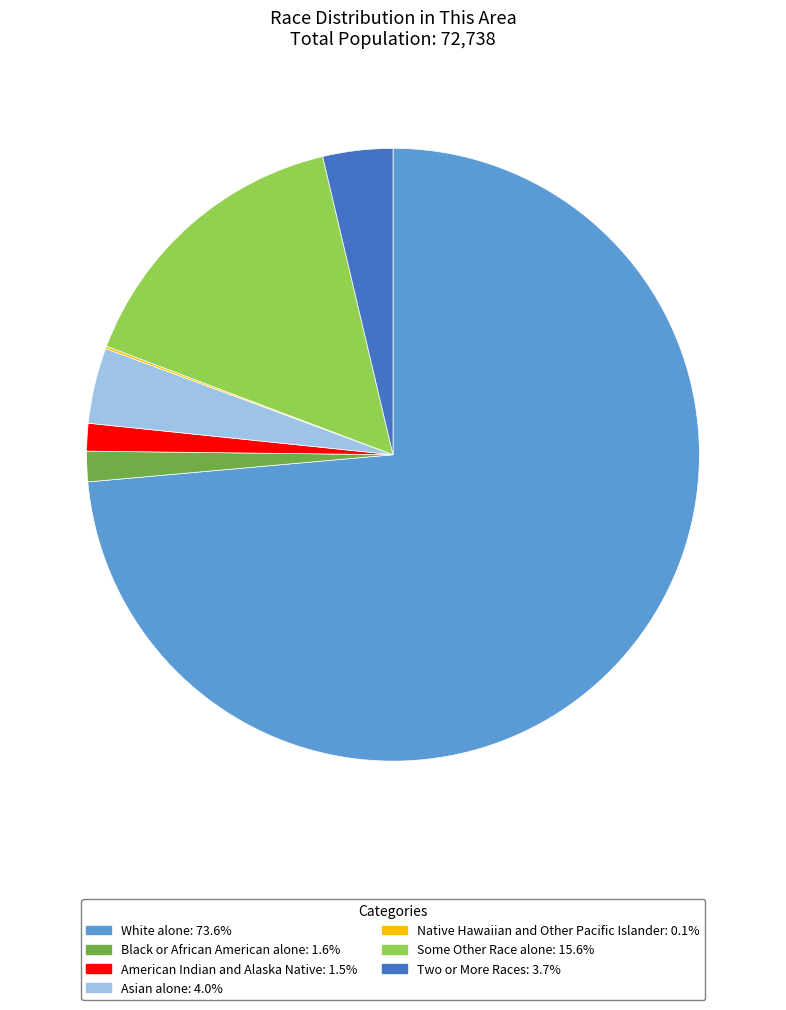

Does any single category account for the majority?

Yes